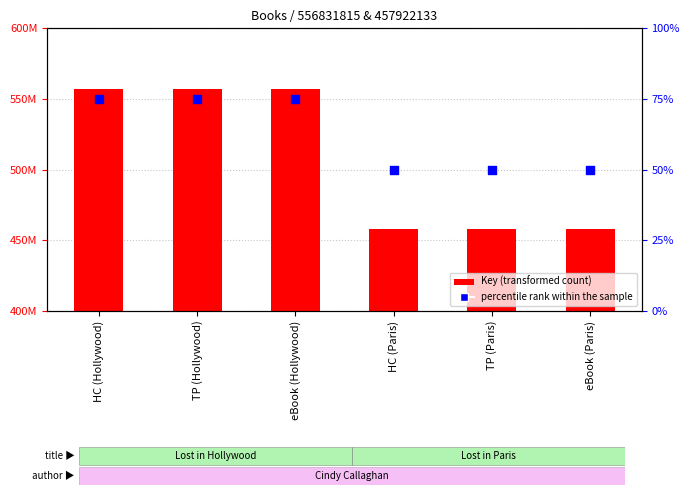

Is the value of percentile rank within the sample at TP (Hollywood) greater than the value of Key at TP (Paris)?

No